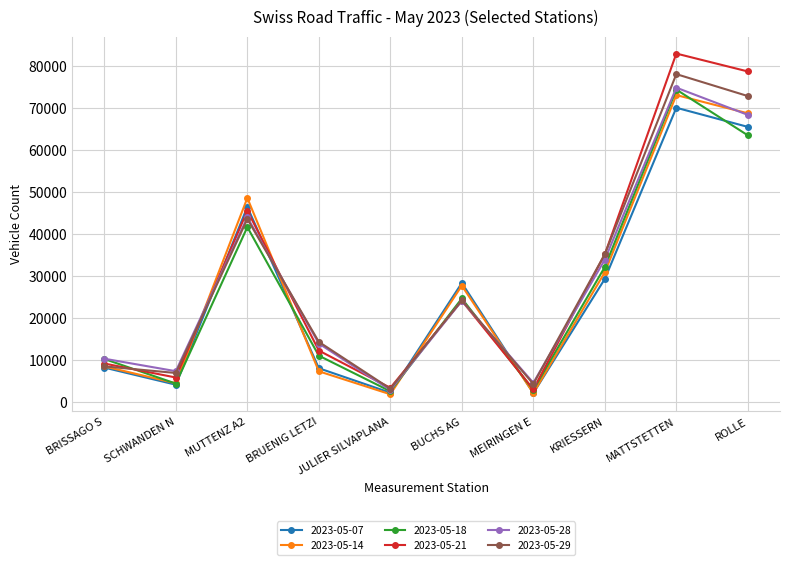

Between which two adjacent categories do 2023-05-28 and 2023-05-07 first intersect?

SCHWANDEN N and MUTTENZ A2